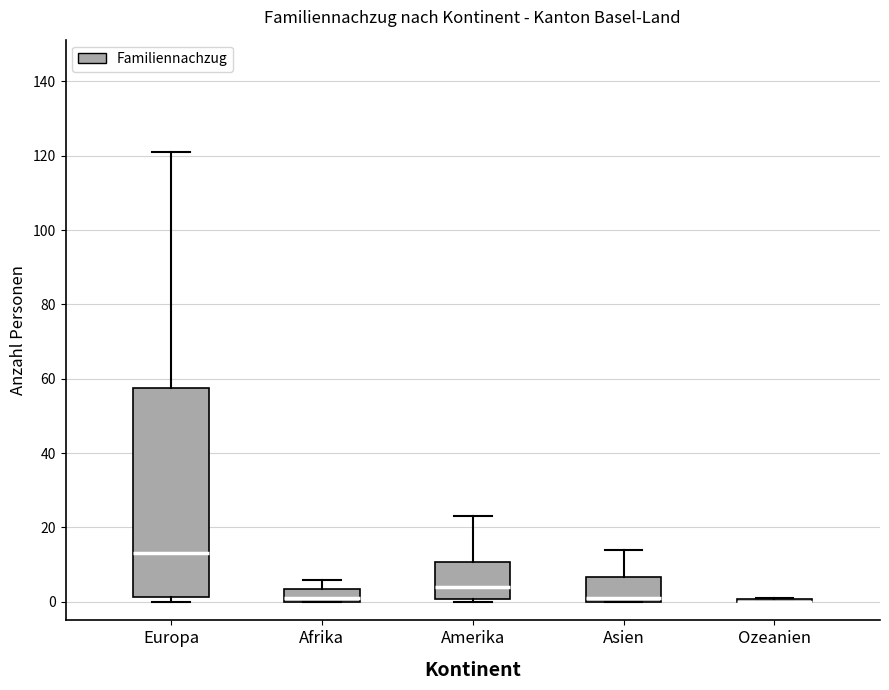

Reading left to right, read every box against the y-axis: the position of its median line, the range the box covers, and the ends of its whiskers. The values are not printed on the chart, so give them approximately, as read against the axis.

Europa: median 14, box 2 to 58, whiskers 0 to 122
Afrika: median 2, box 0 to 4, whiskers 0 to 6
Amerika: median 4, box 0 to 10, whiskers 0 (just below the box's lower edge) to 24
Asien: median 2, box 0 to 6, whiskers 0 to 14
Ozeanien: box collapsed to a line at 0, whiskers 0 to 2